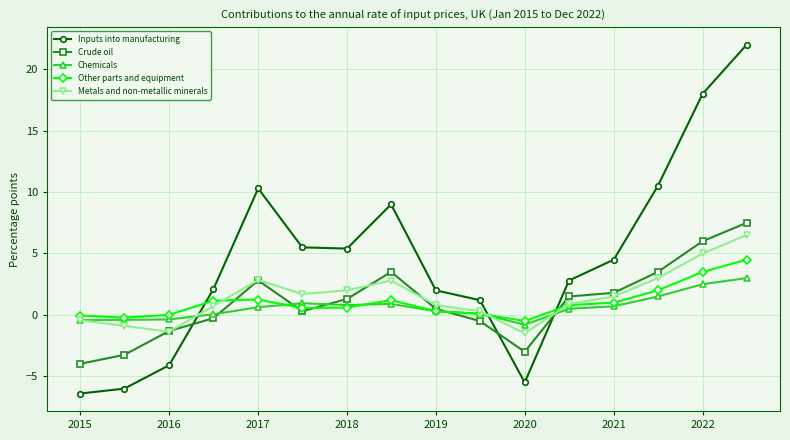

Which series has the widest spread of values?

Inputs into manufacturing